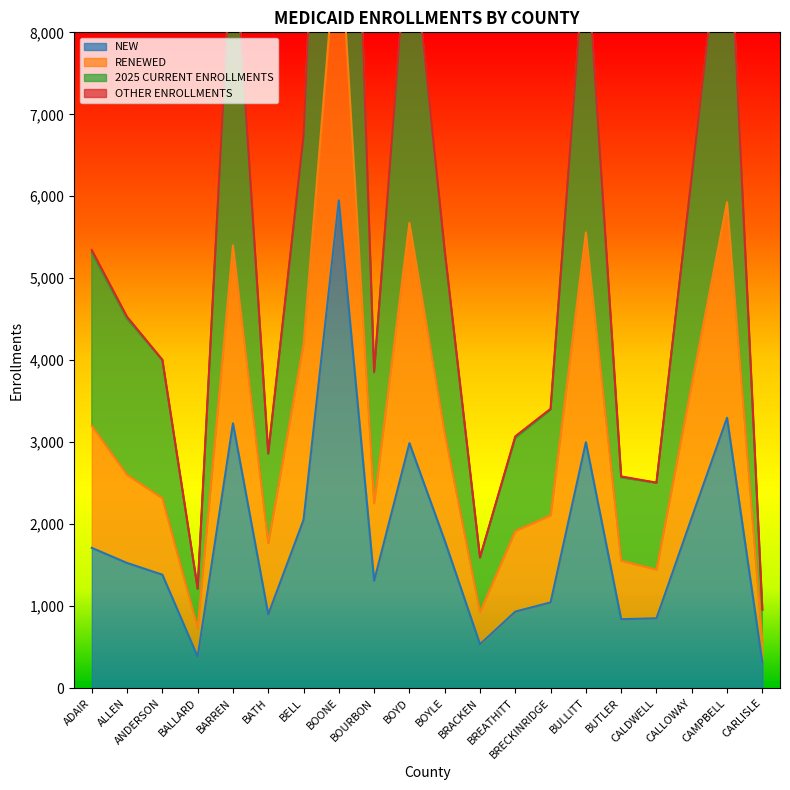

What is the difference between the RENEWED values at ADAIR and BUTLER?

1645